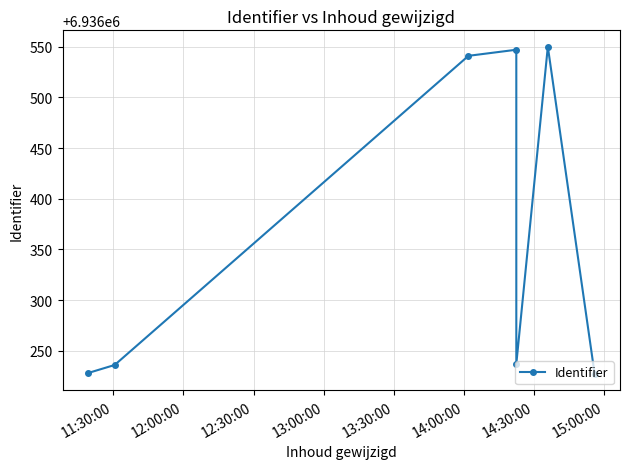

What is the difference between the second highest and minimum values?

320